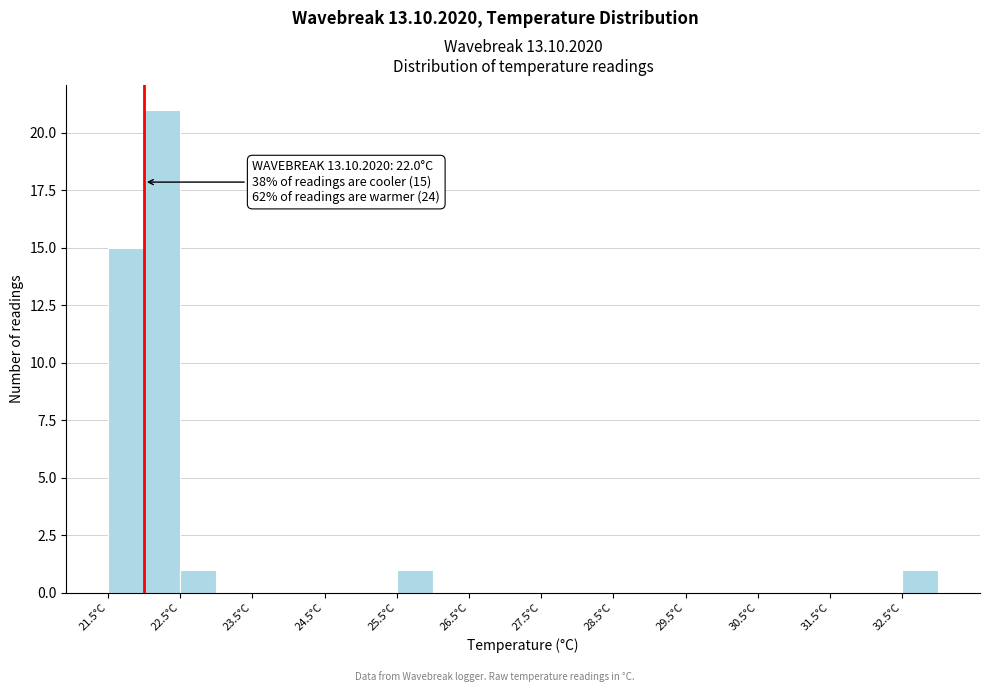

Which range on the x-axis has the tallest bar?

22.0 to 22.5